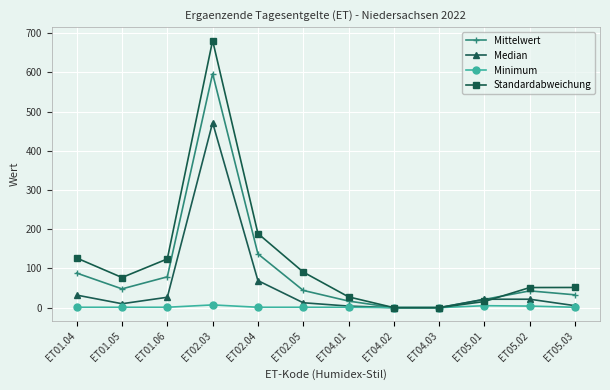

What is the label of the 10th point from the left?

ET05.01